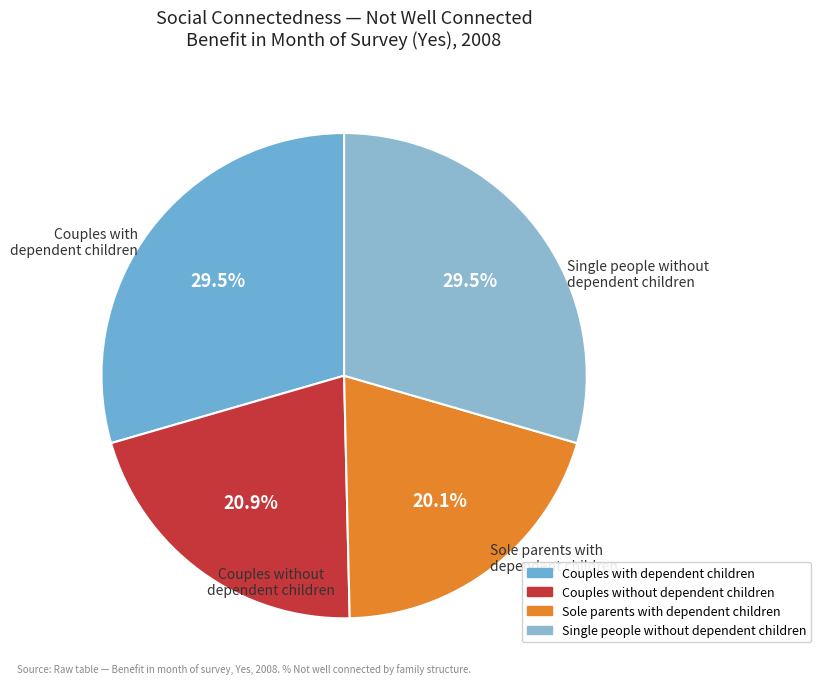

How many slices are in this pie chart?

4